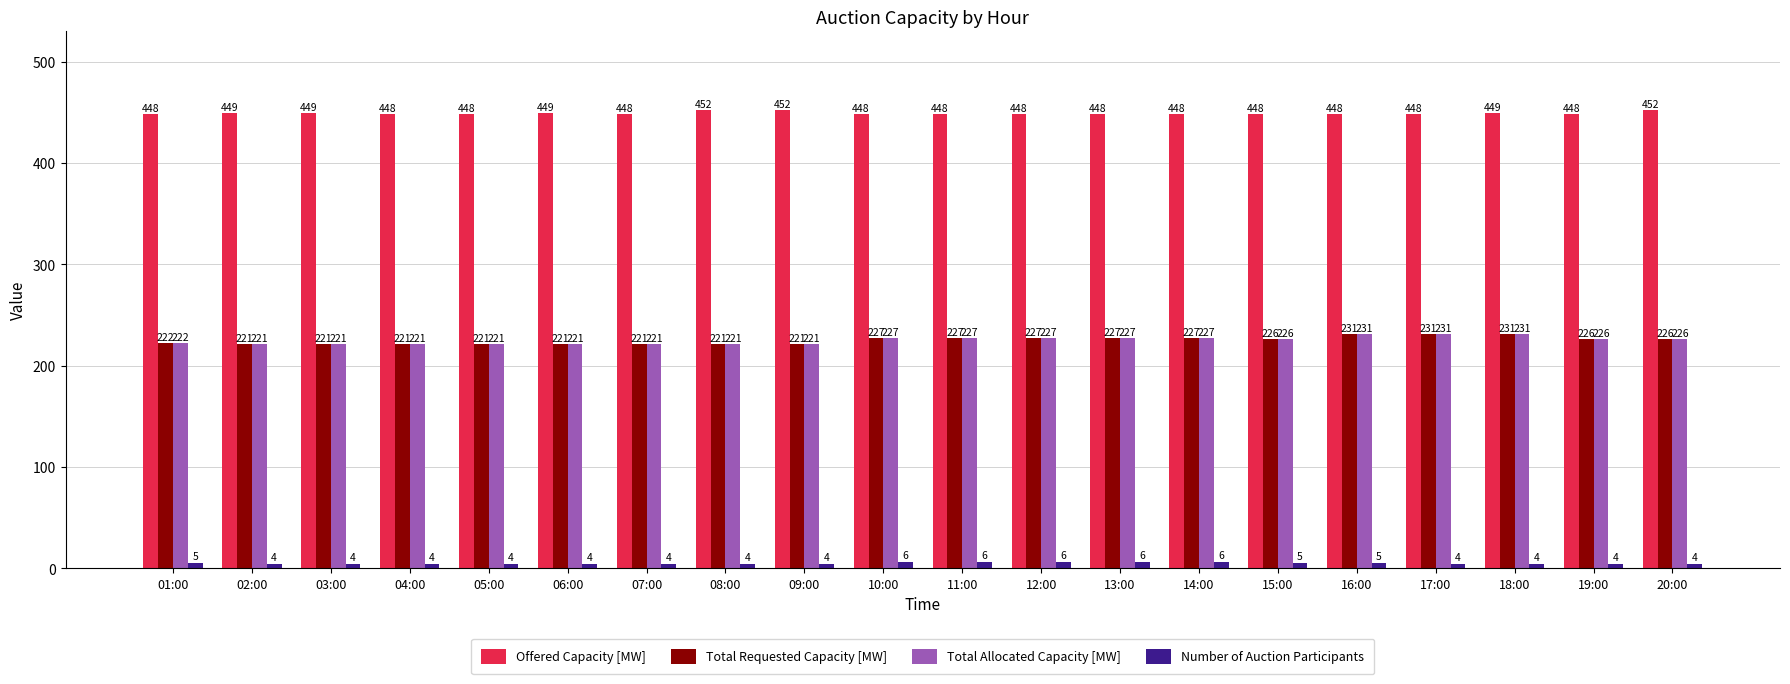

How many groups of bars are there?

20